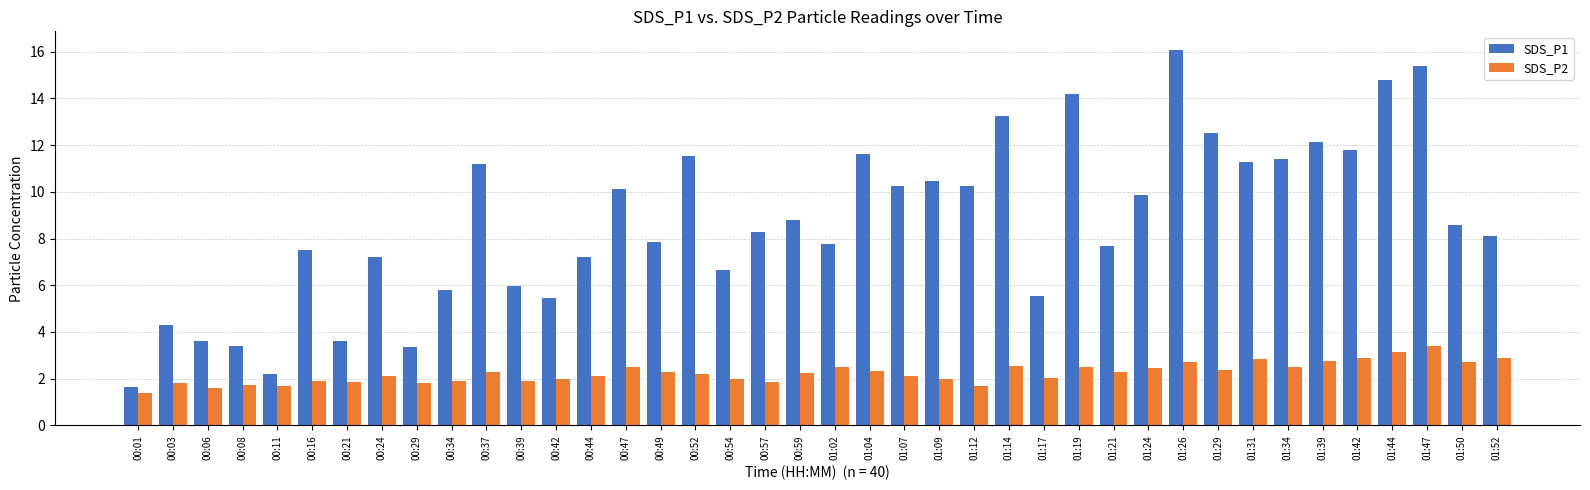

What is the difference between the SDS_P2 values at 00:06 and 00:42?

0.4